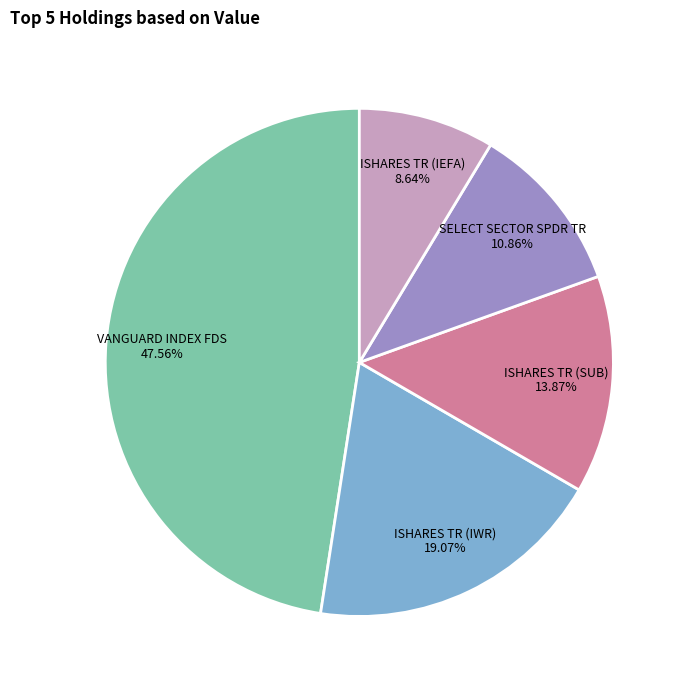

Do VANGUARD INDEX FDS and ISHARES TR (SUB) together represent more than half of the pie?

Yes